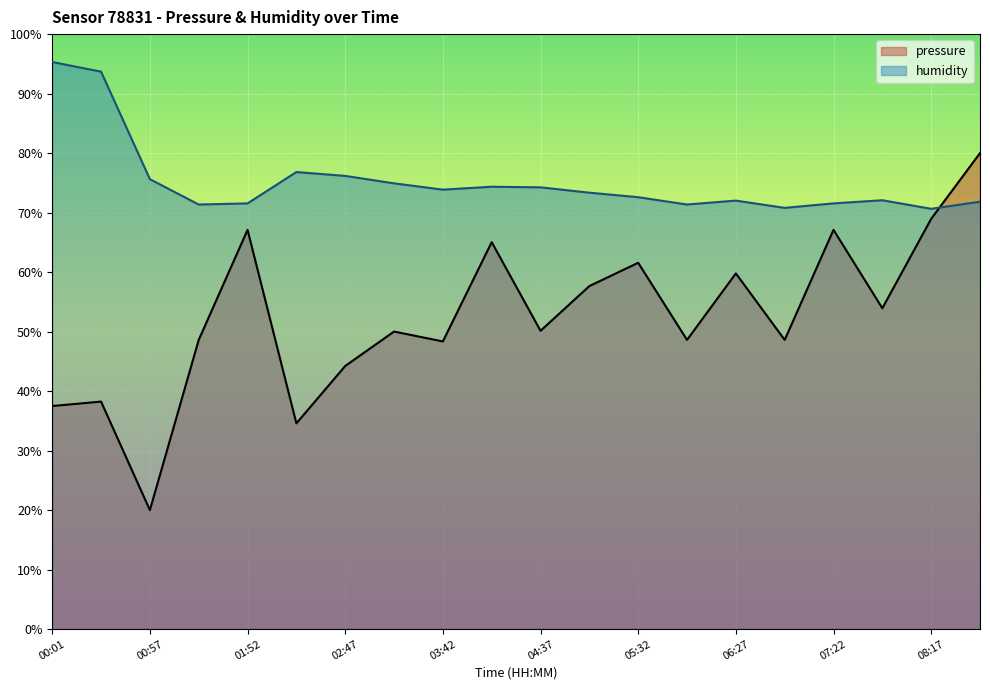

Rank the series by their average value, from lowest to highest.

pressure, humidity